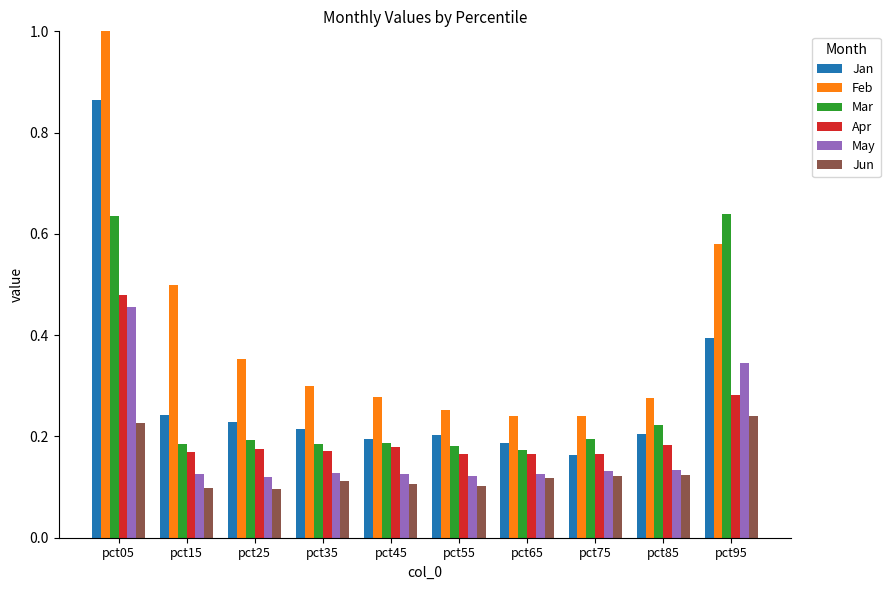

Rank the categories by May value from lowest to highest.

pct25, pct55, pct45, pct15, pct65, pct35, pct75, pct85, pct95, pct05